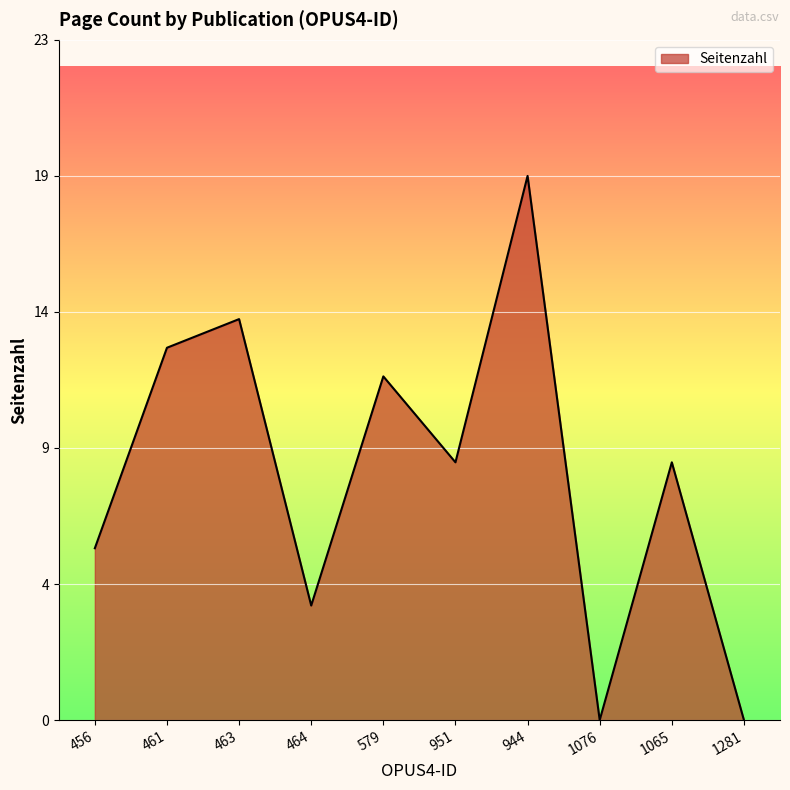

Is this an area chart (filled region under the line)?

Yes